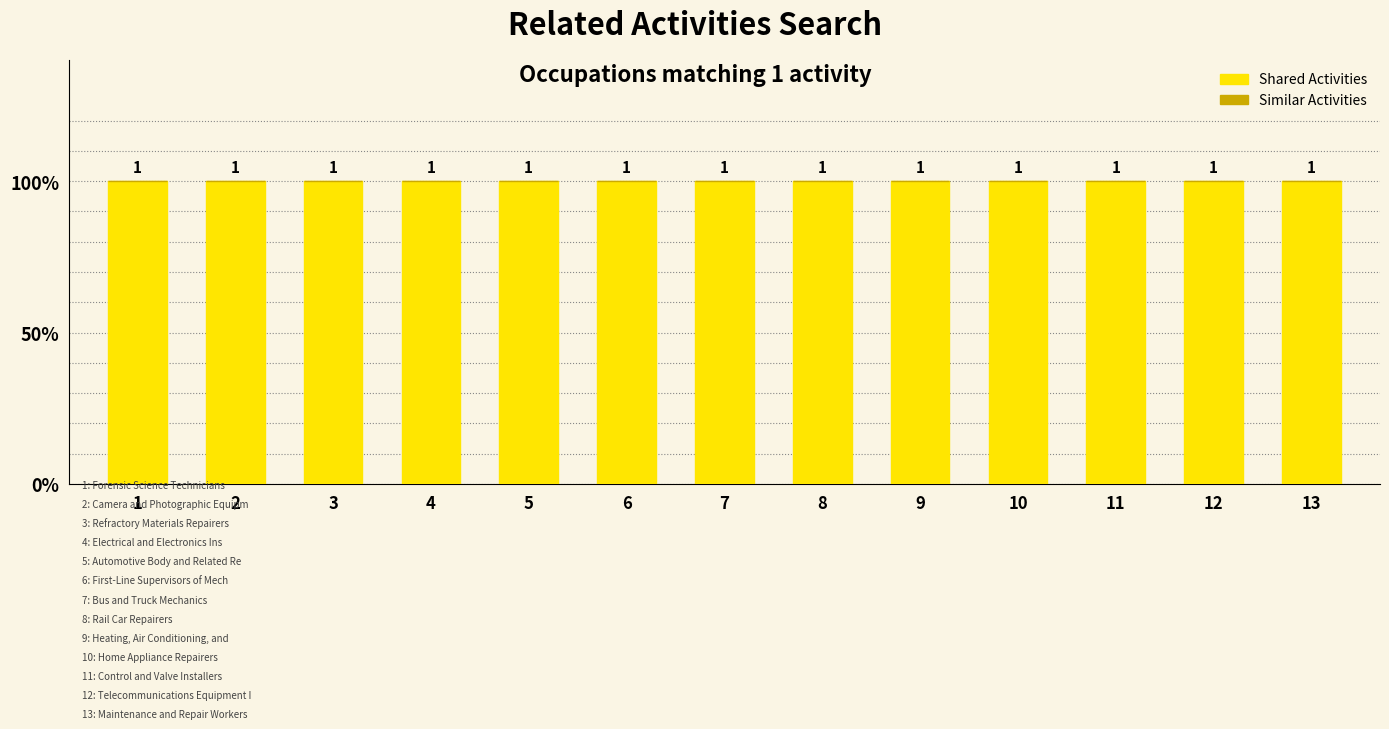

What is the spread (max minus min) of values at 8?

1